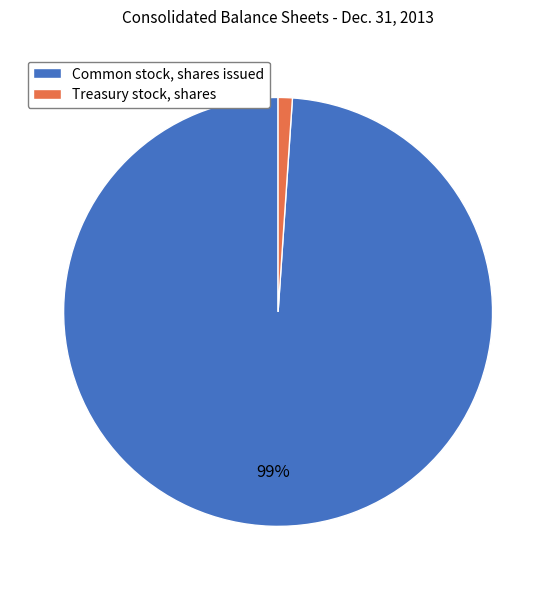

Is the sum of Treasury stock, shares and Common stock, shares issued greater than half?

Yes